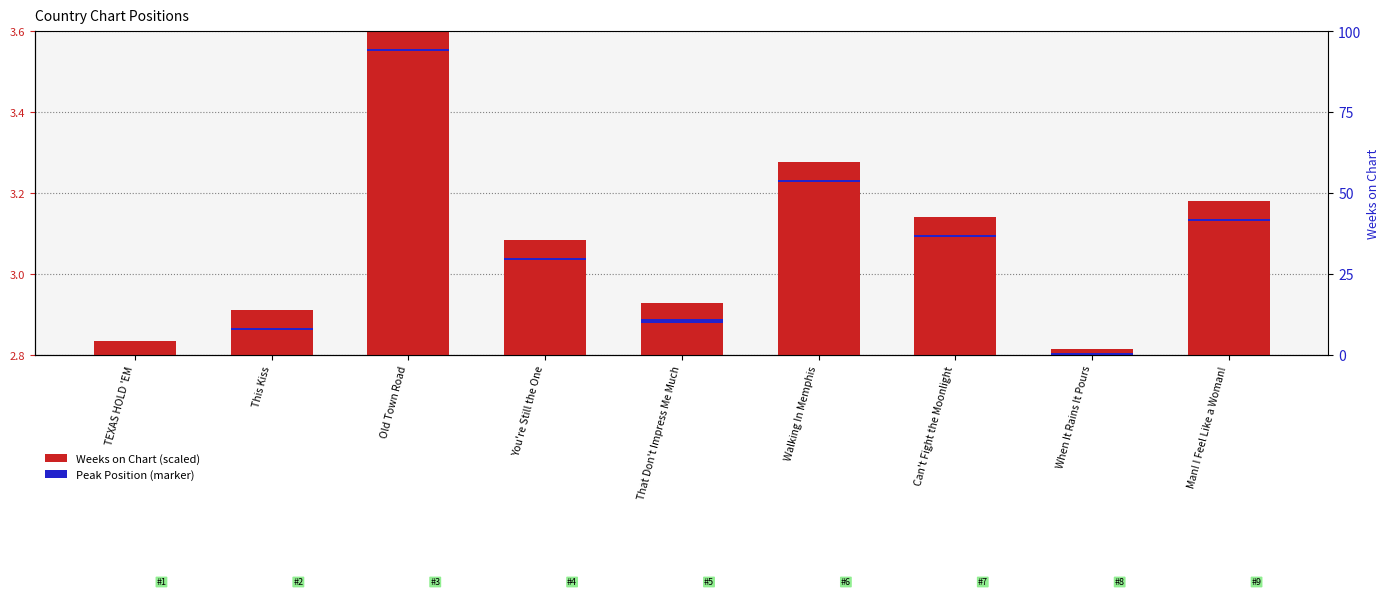

At which category is the sum across all series the highest?

Old Town Road